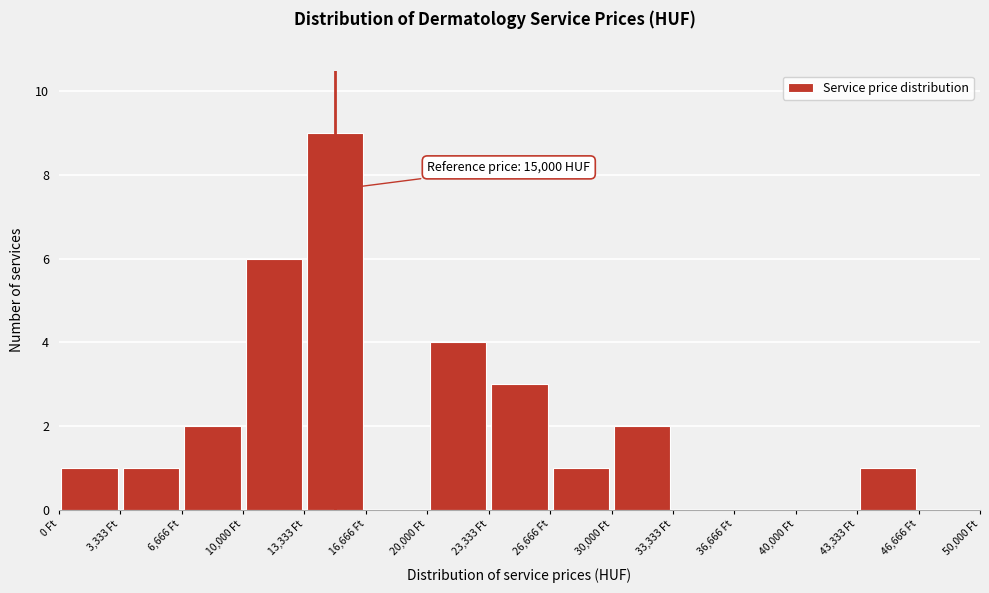

Over which range of the x-axis is the bar tallest?

13500 to 16500